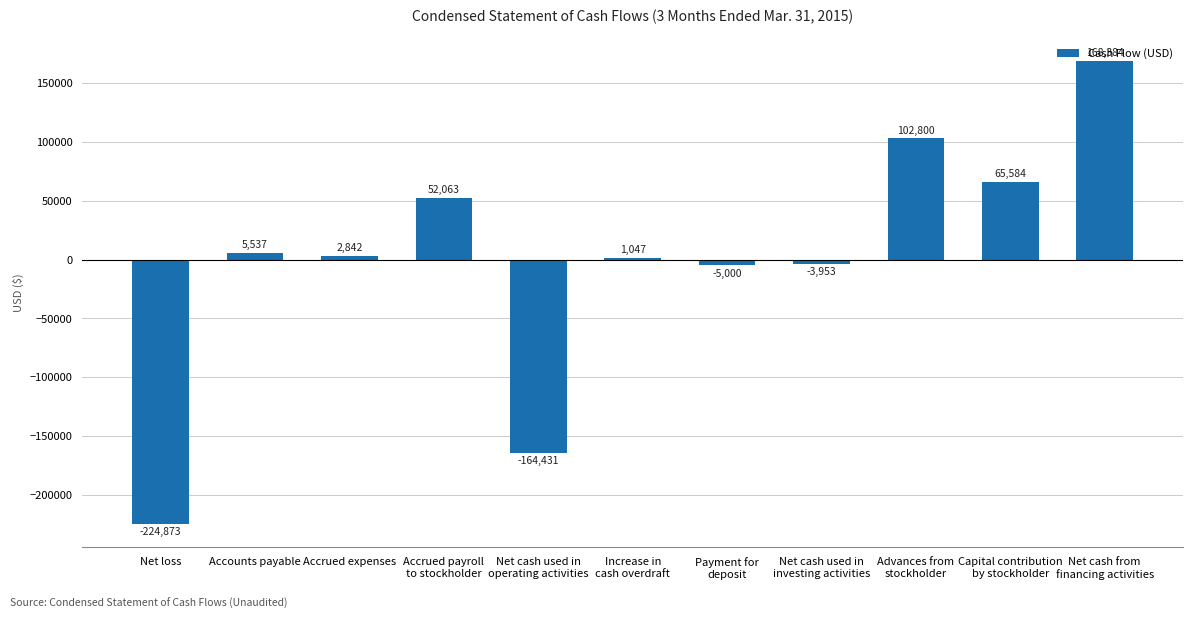

Reading right to left, what are all the values shown in this chart?

168384	65584	102800	-3953	-5000	1047	-164431	52063	2842	5537	-224873